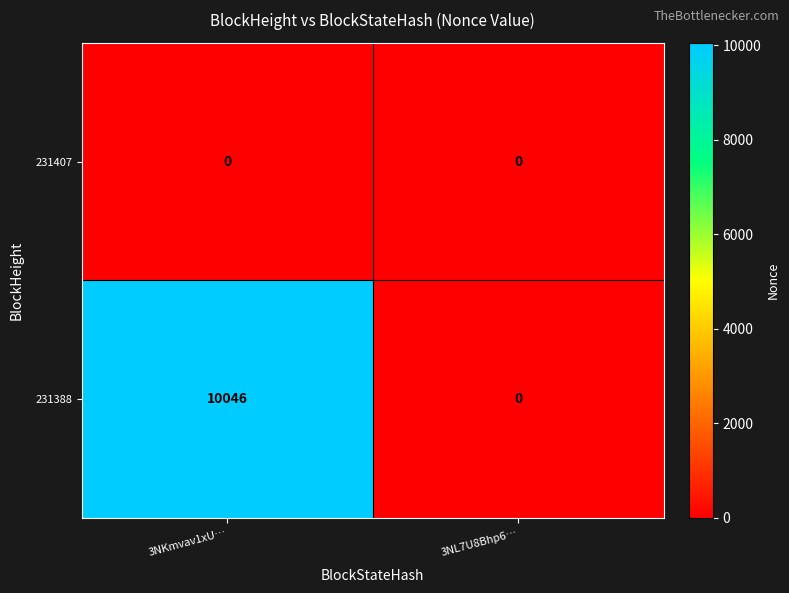

Between 3NKmvav1xU… and 3NL7U8Bhp6…, which series saw the biggest shift?

231388